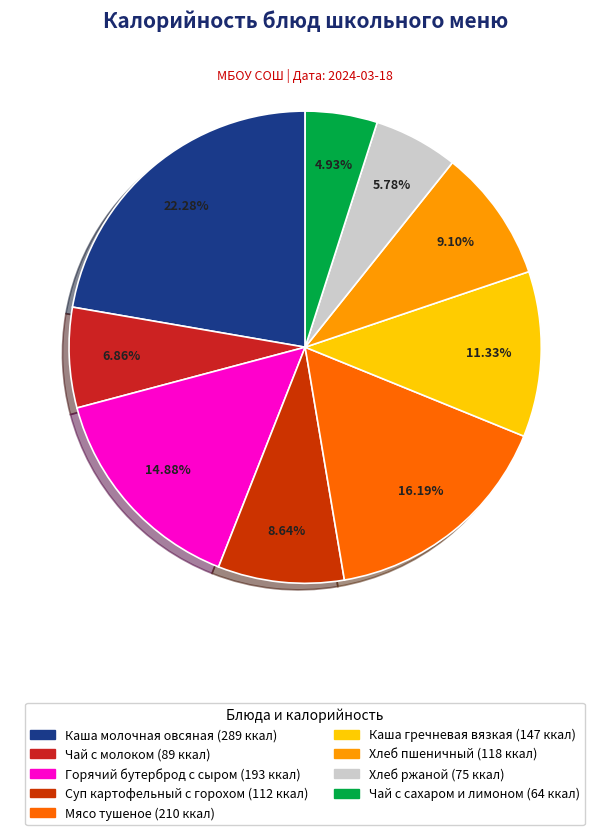

Which category has the biggest portion of the pie?

Каша молочная овсяная